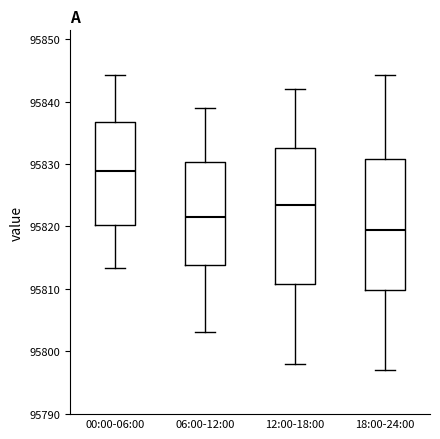

Reading left to right, read every box against the y-axis: the position of its median line, the range the box covers, and the ends of its whiskers. The values are not printed on the chart, so give them approximately, as read against the axis.

00:00-06:00: median 95829, box 95820 to 95837, whiskers 95813 to 95844
06:00-12:00: median 95822, box 95814 to 95830, whiskers 95803 to 95839
12:00-18:00: median 95824, box 95811 to 95833, whiskers 95798 to 95842
18:00-24:00: median 95820, box 95810 to 95831, whiskers 95797 to 95844